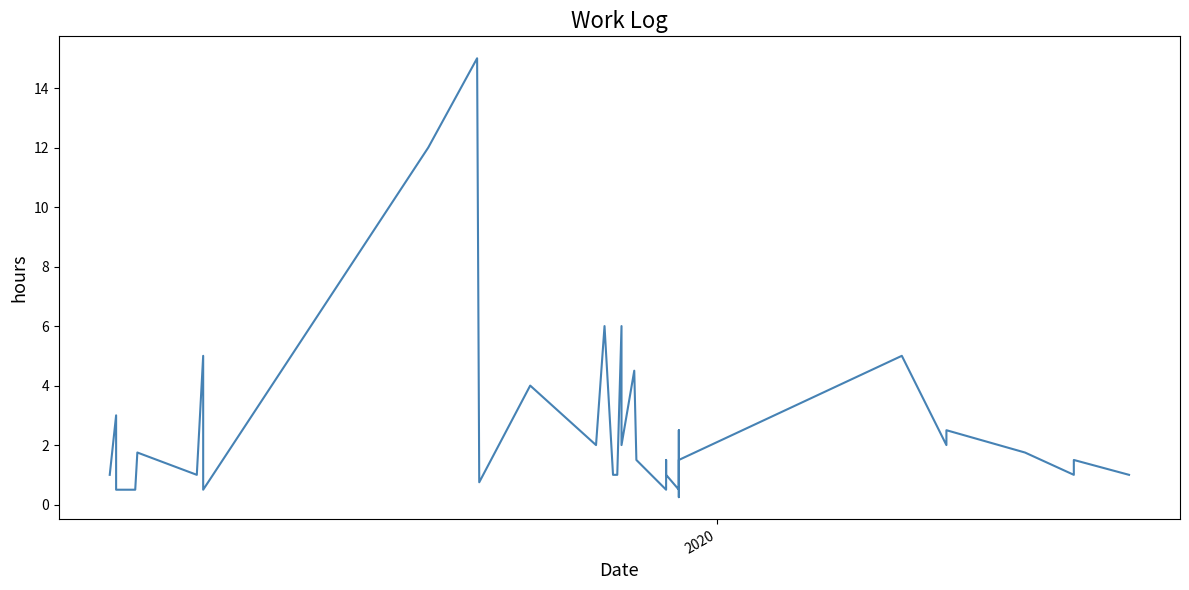

True or false: there are more than 1 points higher than both neighbors.

True